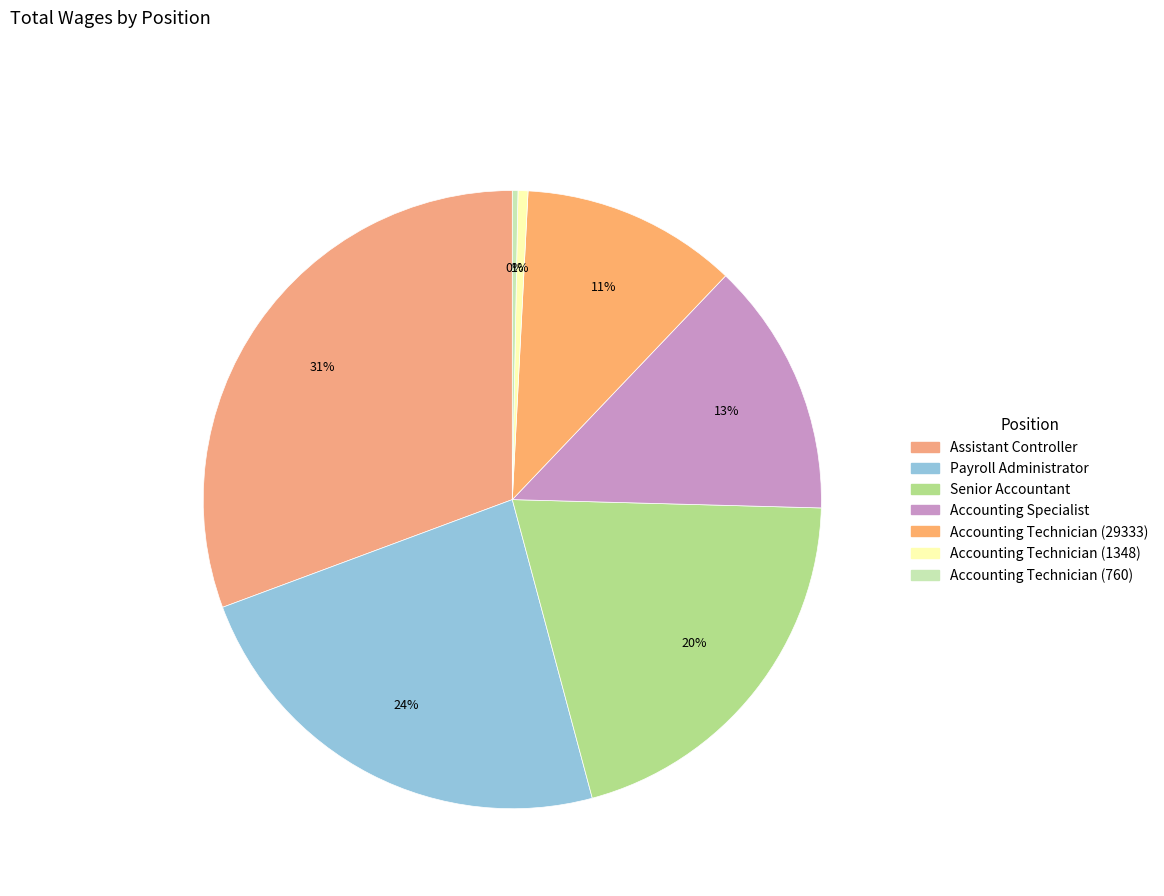

Approximately how many times larger is the value at Senior Accountant compared to Accounting Technician (1348)?

39.3